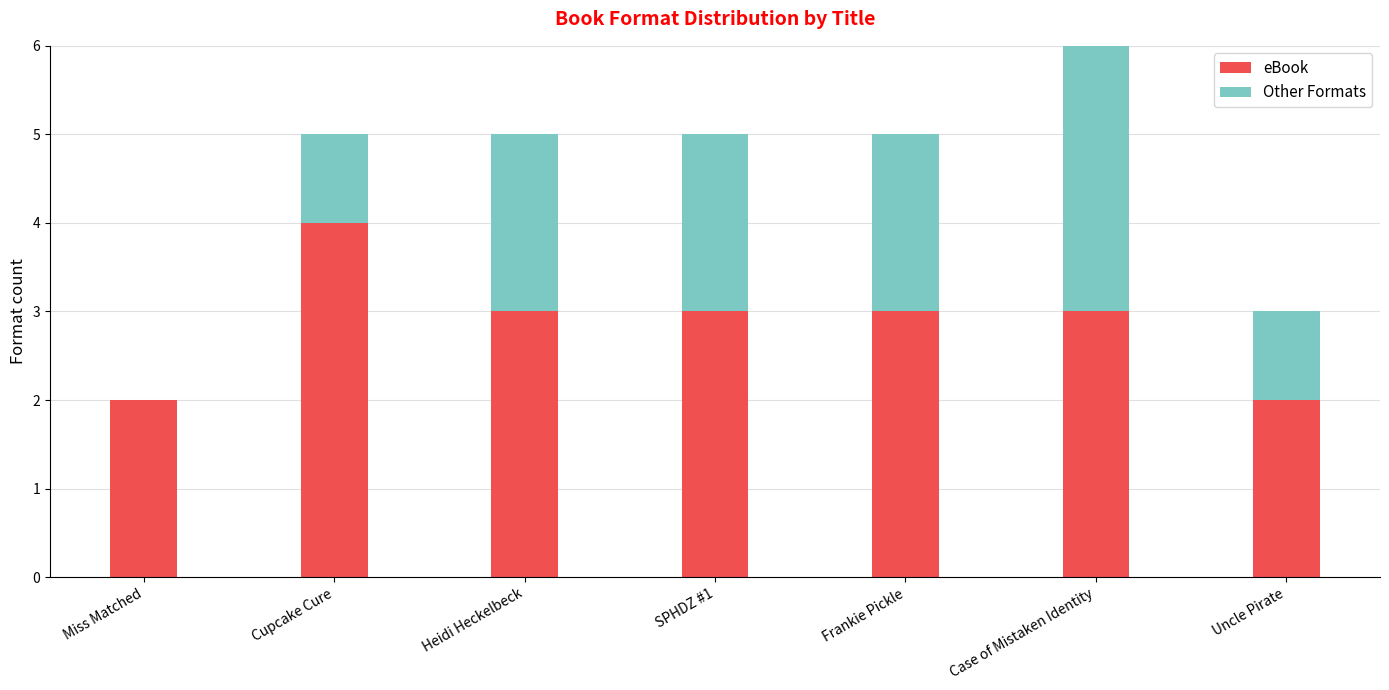

What is the total value across all series at Cupcake Cure?

5